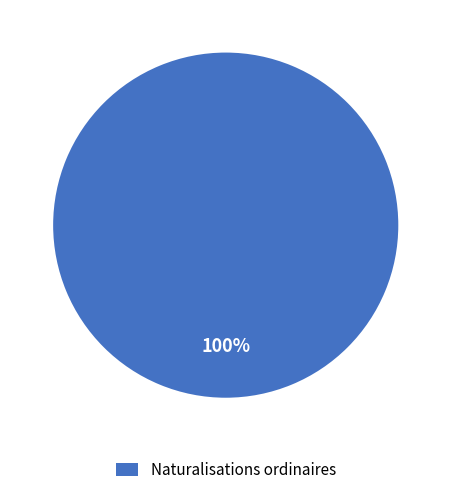

Count the number of slices in the pie.

1